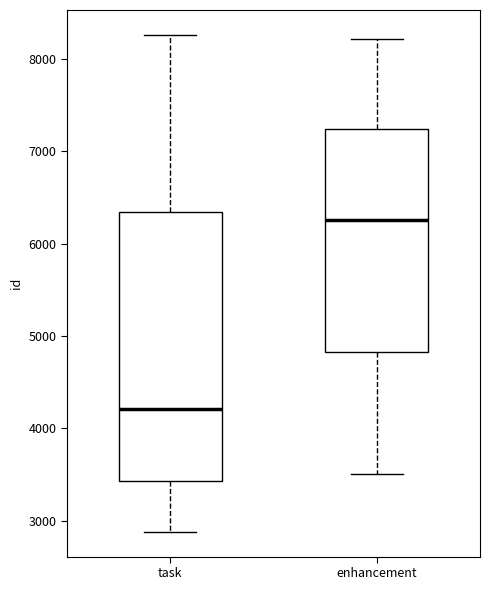

Reading left to right, read every box against the y-axis: the position of its median line, the range the box covers, and the ends of its whiskers. The values are not printed on the chart, so give them approximately, as read against the axis.

task: median 4200, box 3400 to 6300, whiskers 2900 to 8300
enhancement: median 6300, box 4800 to 7200, whiskers 3500 to 8200